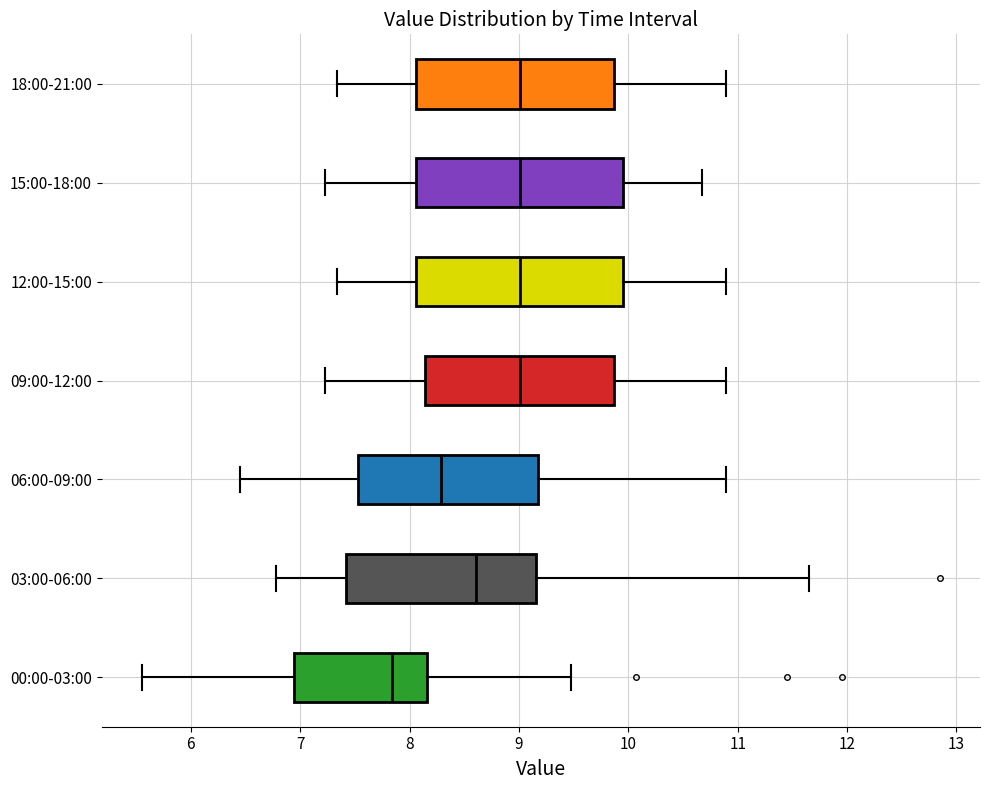

Where does the left whisker of the box for 00:00-03:00 end on the x-axis? The values are not printed on the chart, so give them approximately, as read against the axis.

5.6